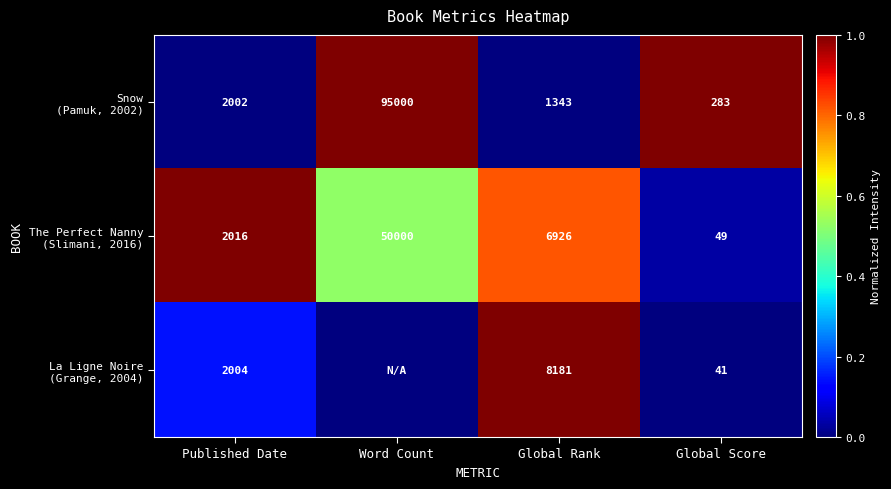

What is the spread (max minus min) of values at Global Rank?

6838